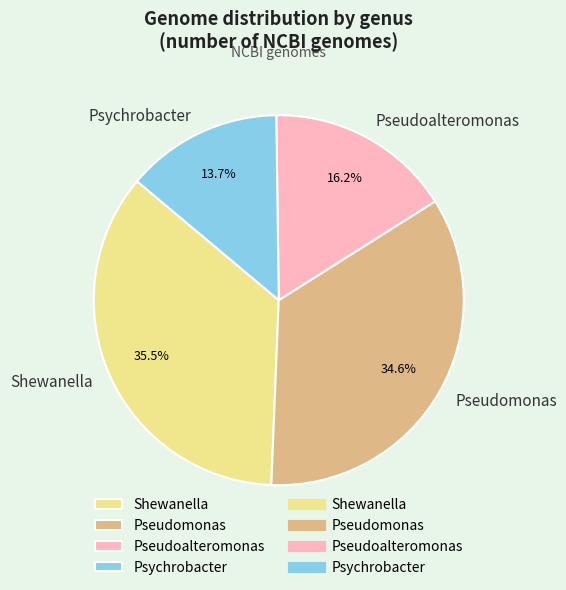

Is Pseudoalteromonas the majority of the pie?

No